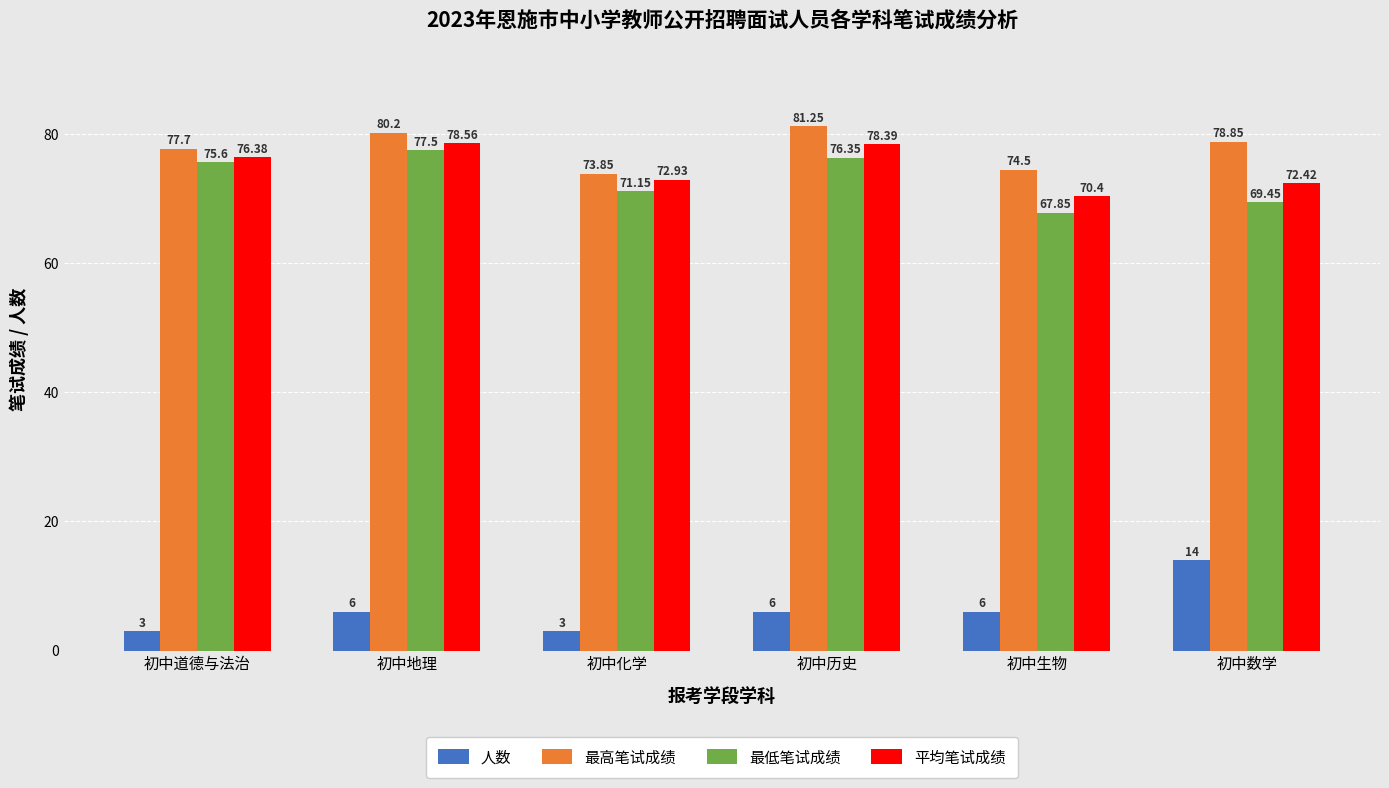

Which series has the largest total across all categories?

最高笔试成绩